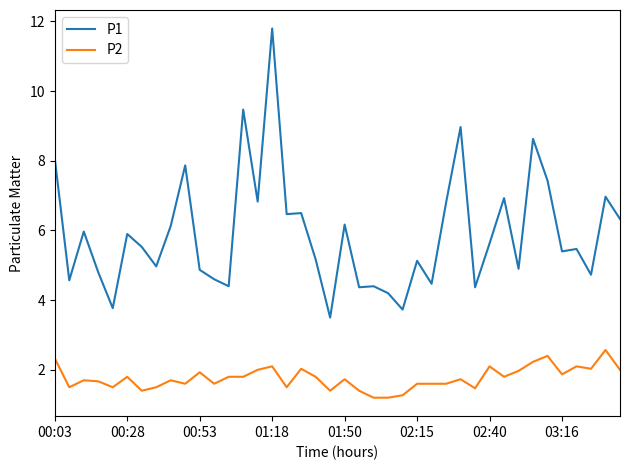

Which series has the largest total across all categories?

P1